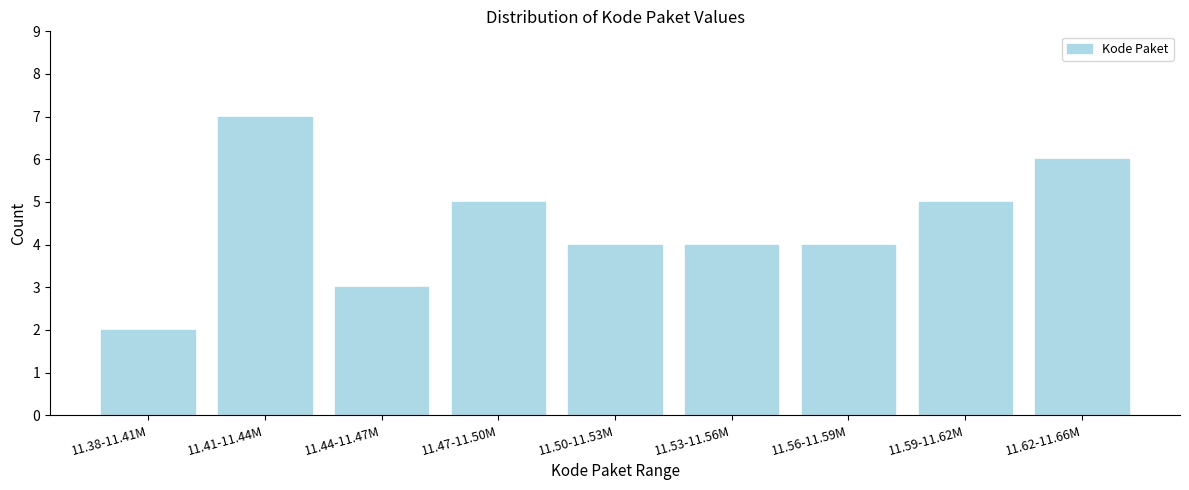

Reading left to right, list all the values displayed in this chart.

2	7	3	5	4	4	4	5	6